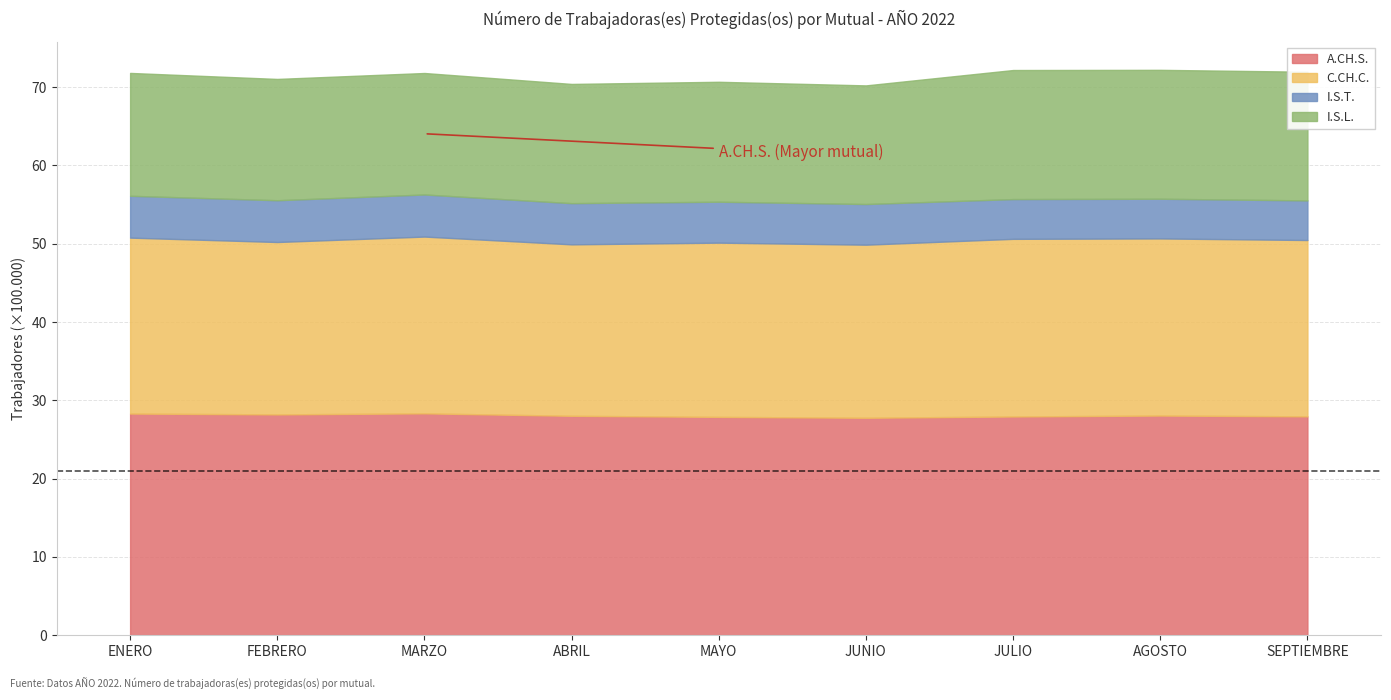

At which category is the sum across all series the highest?

AGOSTO